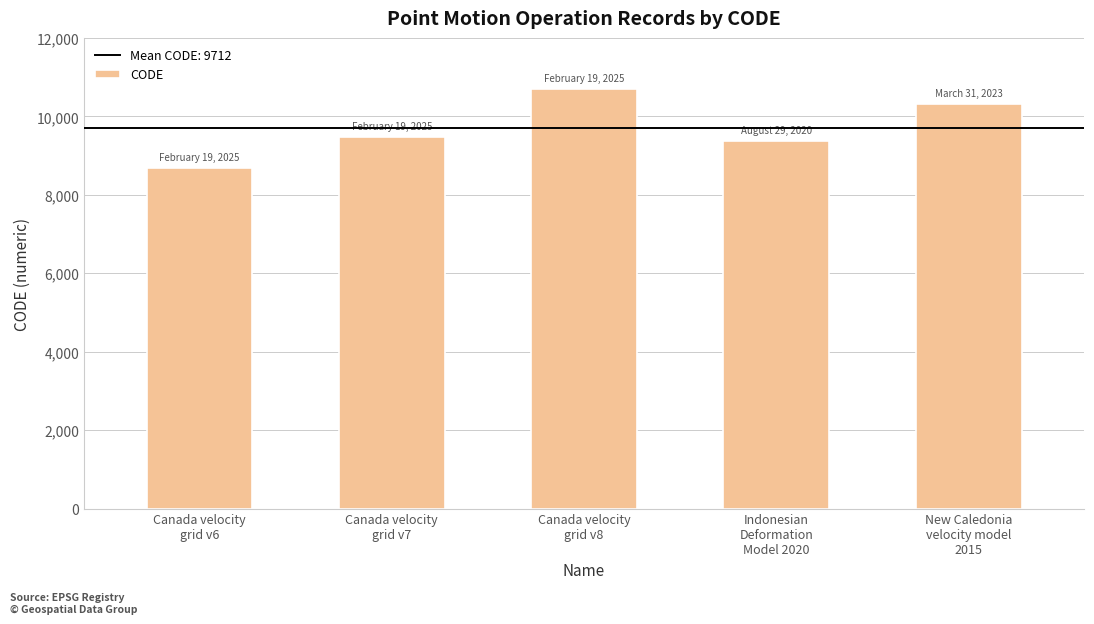

At which label is the value closest to 9691?

Canada velocity
grid v7